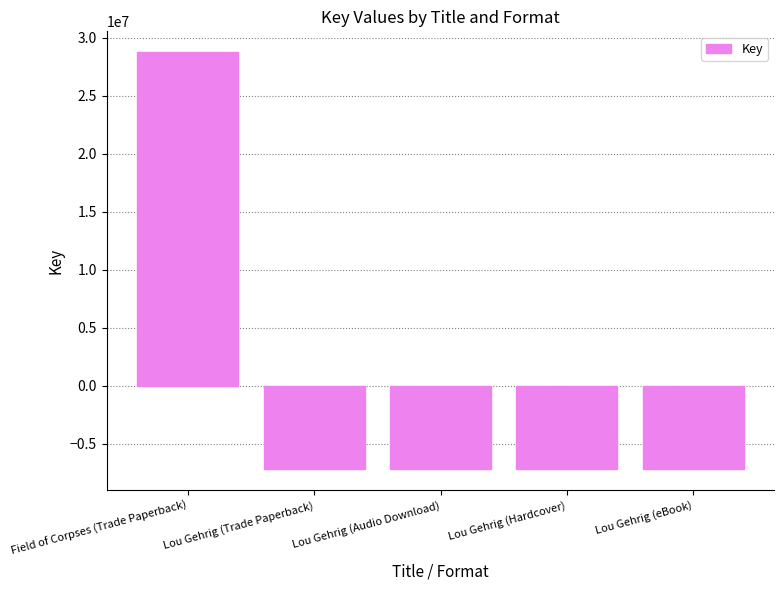

Reading right to left, extract all data points from this chart.

Lou Gehrig (eBook)=-7193930.2	Lou Gehrig (Hardcover)=-7193930.2	Lou Gehrig (Audio Download)=-7193930.2	Lou Gehrig (Trade Paperback)=-7193930.2	Field of Corpses (Trade Paperback)=28775720.8